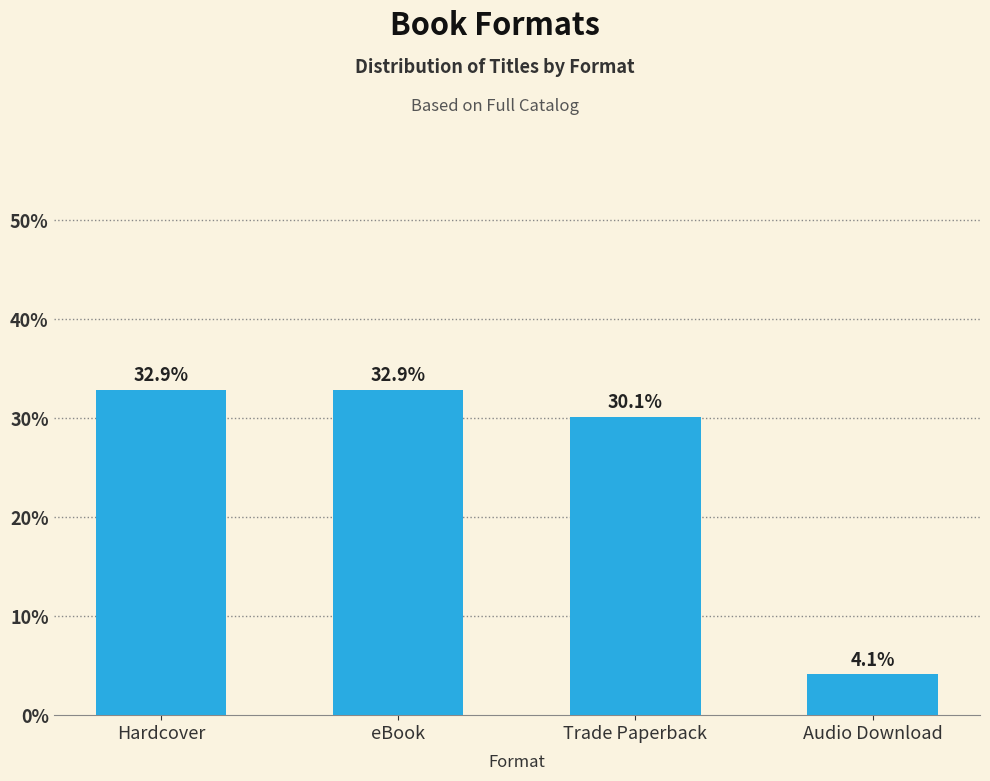

The value at eBook is 32.9. True or false?

True